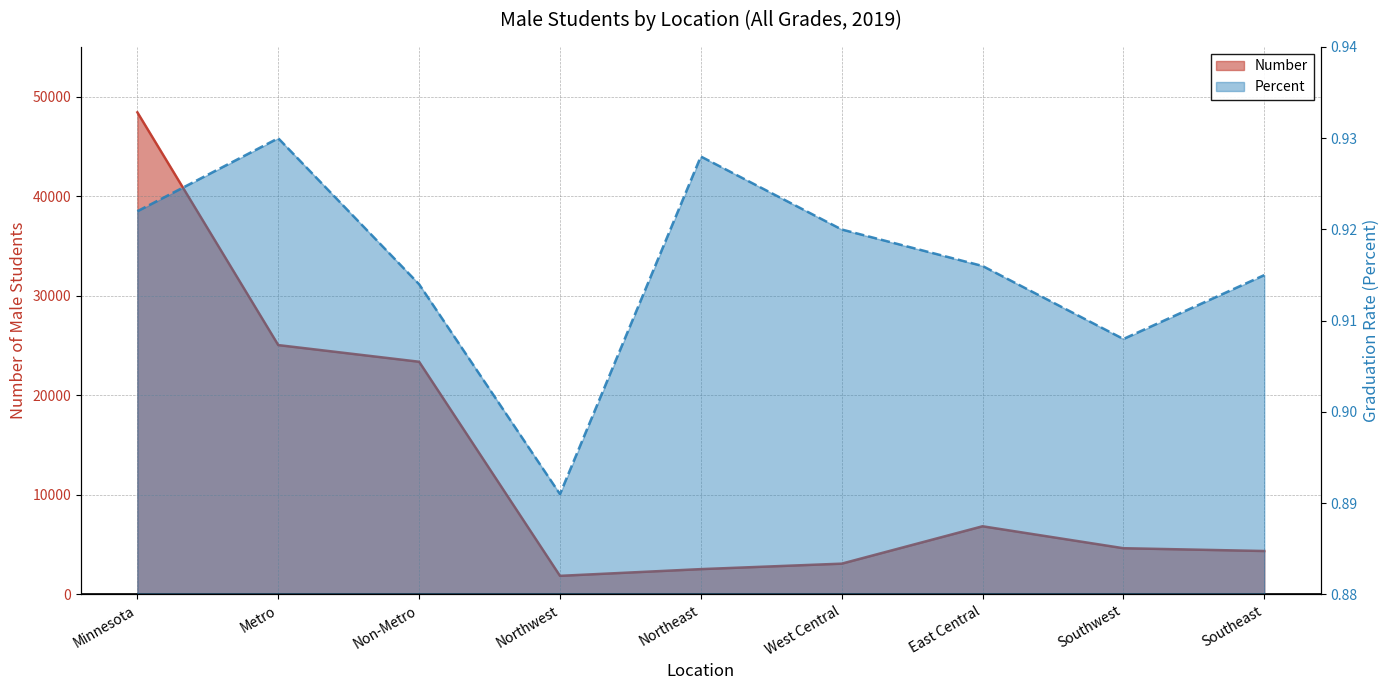

Where is Percent nearest to the value 0?

Northwest